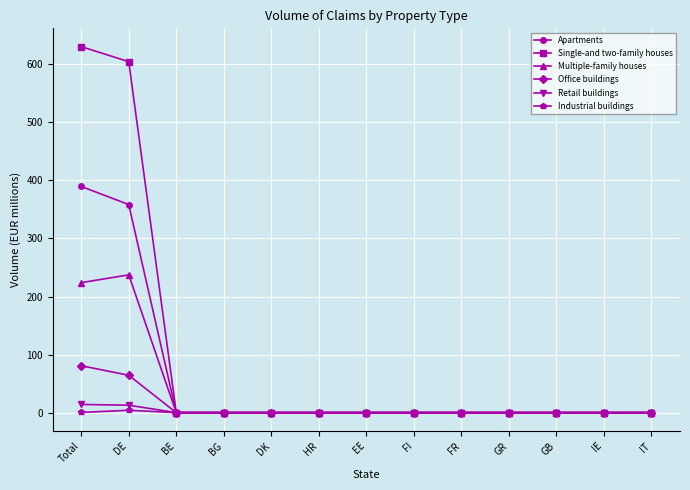

How many lines are shown in the chart?

6